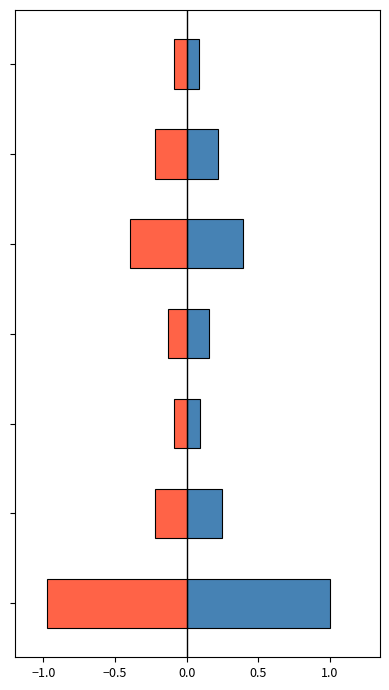

What are all the series names shown in the legend?

FTES ภาคปกติ (วจก.), FTES ภาคพิเศษ (วจก.)